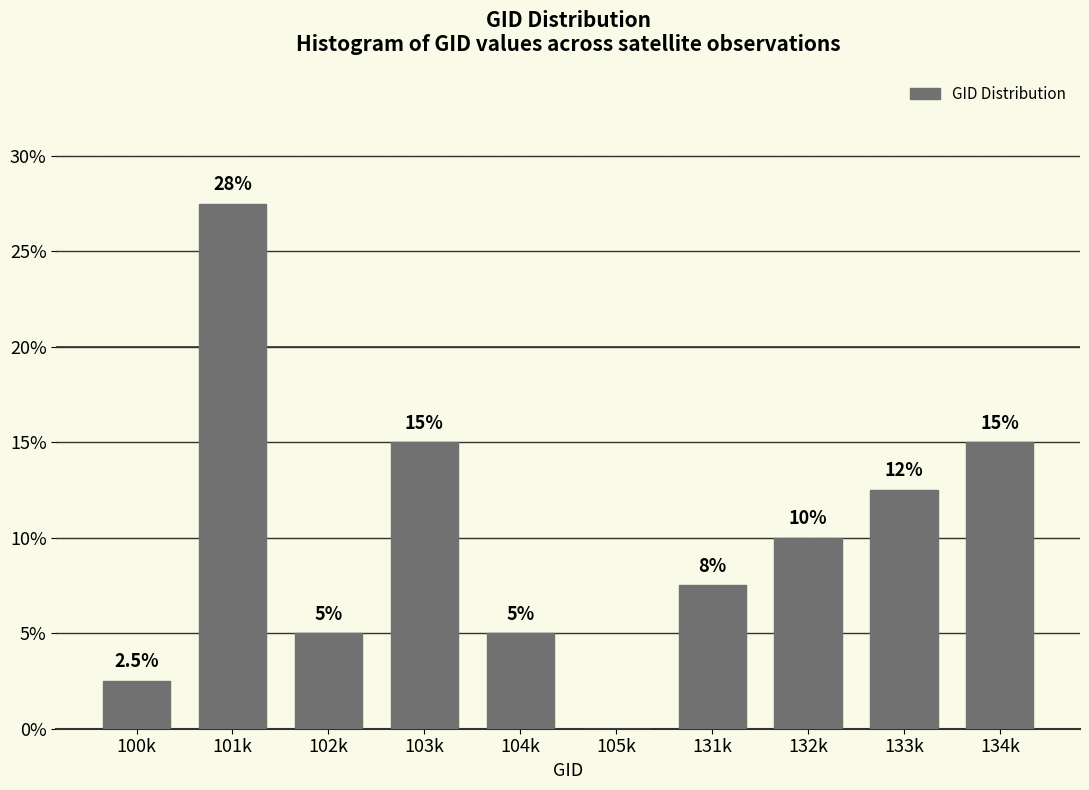

Reading left to right, what are all the values shown in this chart?

100k=2.5	101k=27.5	102k=5.0	103k=15.0	104k=5.0	105k=0.0	131k=7.5	132k=10.0	133k=12.5	134k=15.0